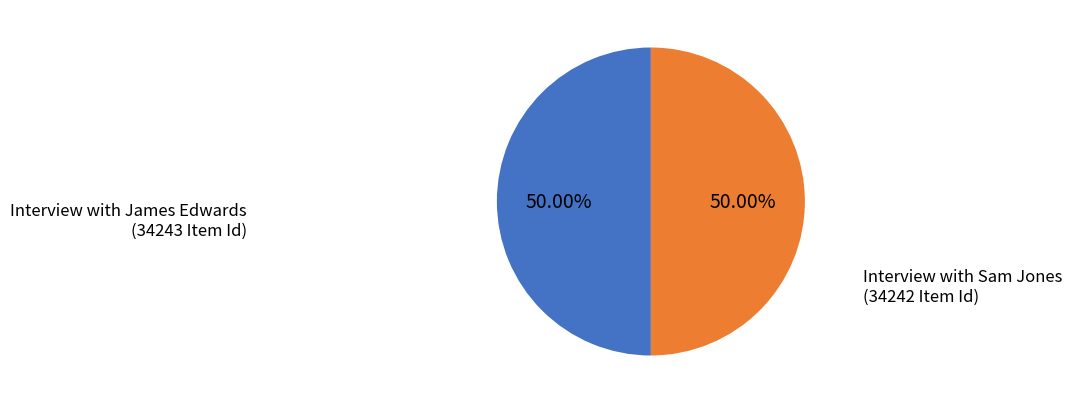

Rank the categories by value from highest to lowest.

Interview with James Edwards, June 12, 1973, Interview with Sam Jones, June 12, 1973